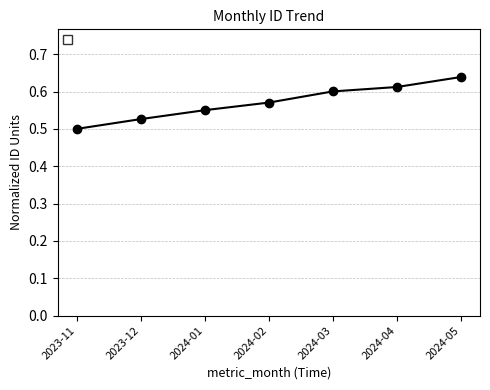

How many lines are shown in the chart?

1